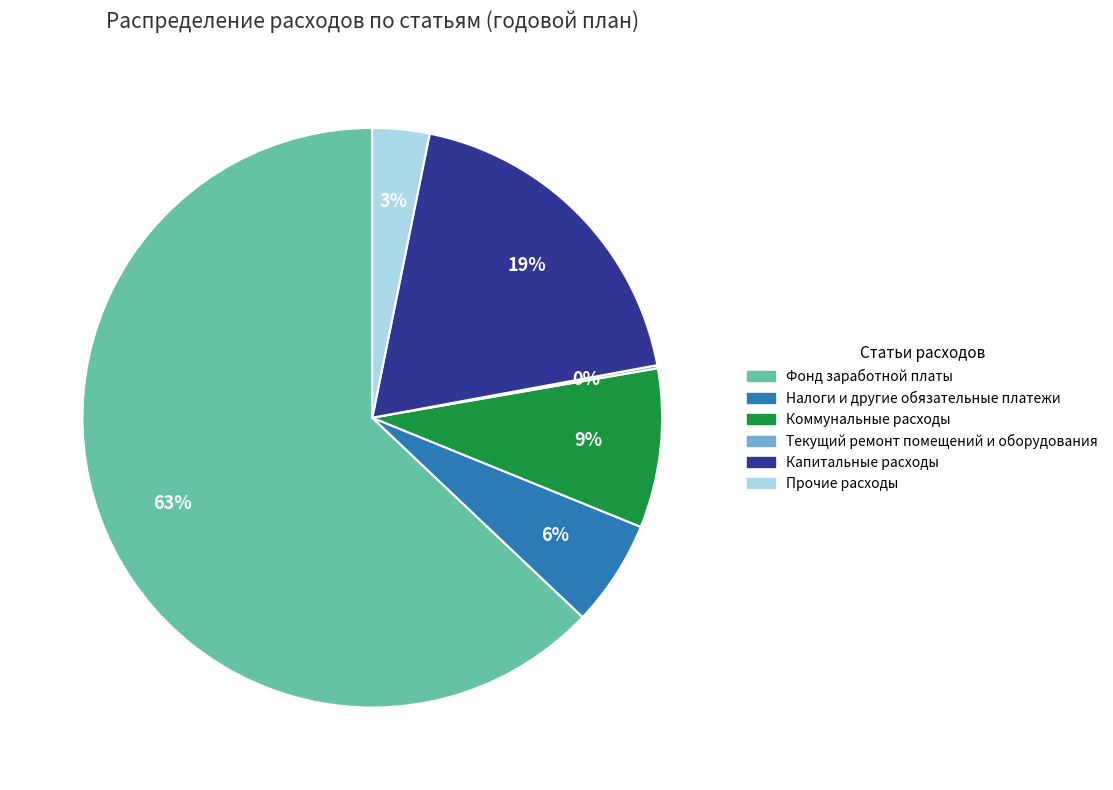

True or false: Коммунальные расходы accounts for 9% of the total.

True